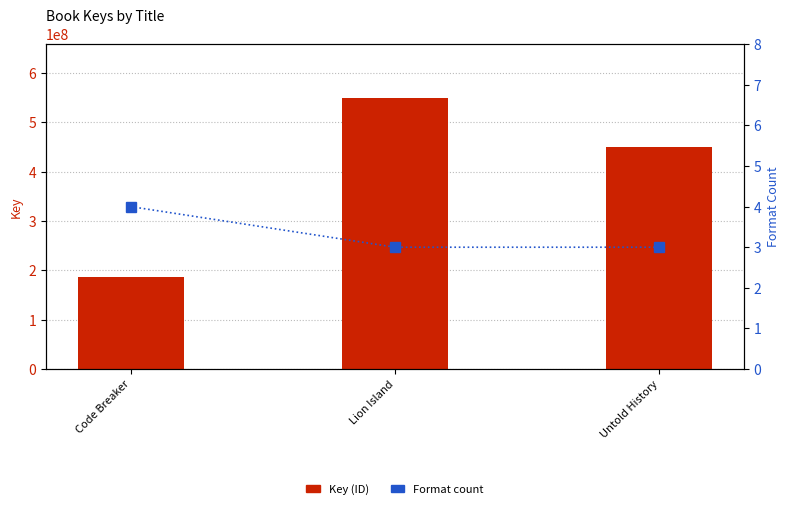

True or false: Key (ID) has a value of 450731722 at Untold History.

True